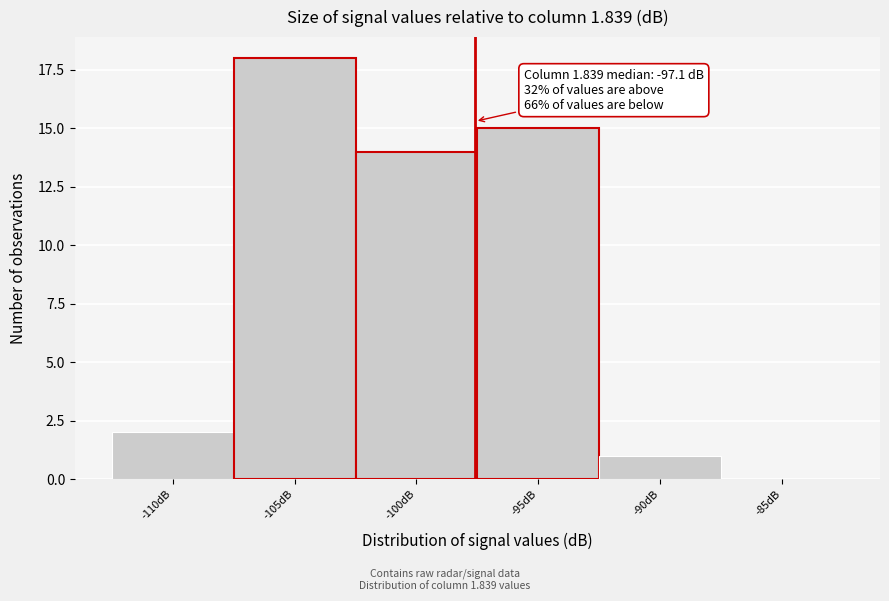

Reading left to right, extract all data points from this chart.

-110dB=2	-105dB=18	-100dB=14	-95dB=15	-90dB=1	-85dB=0